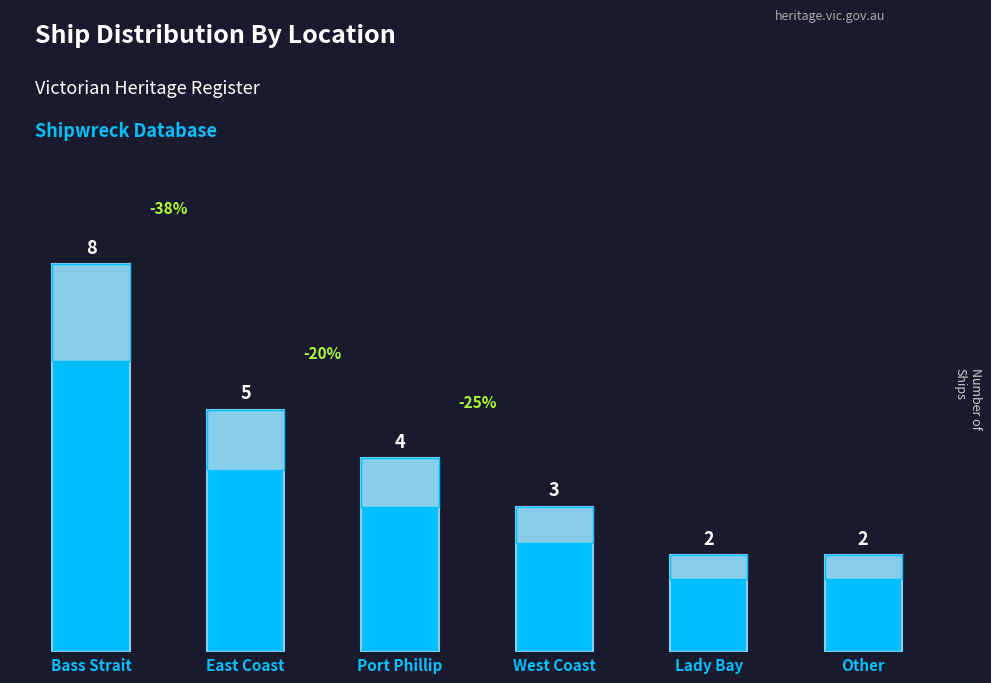

How many bars are there in total?

6